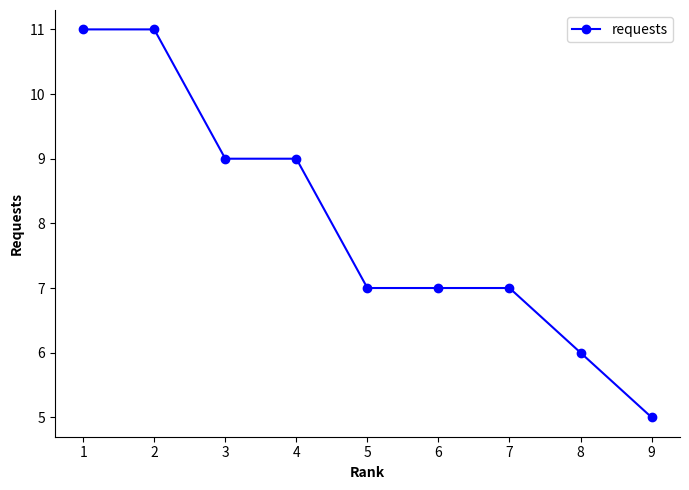

What value does the data have at 5?

7